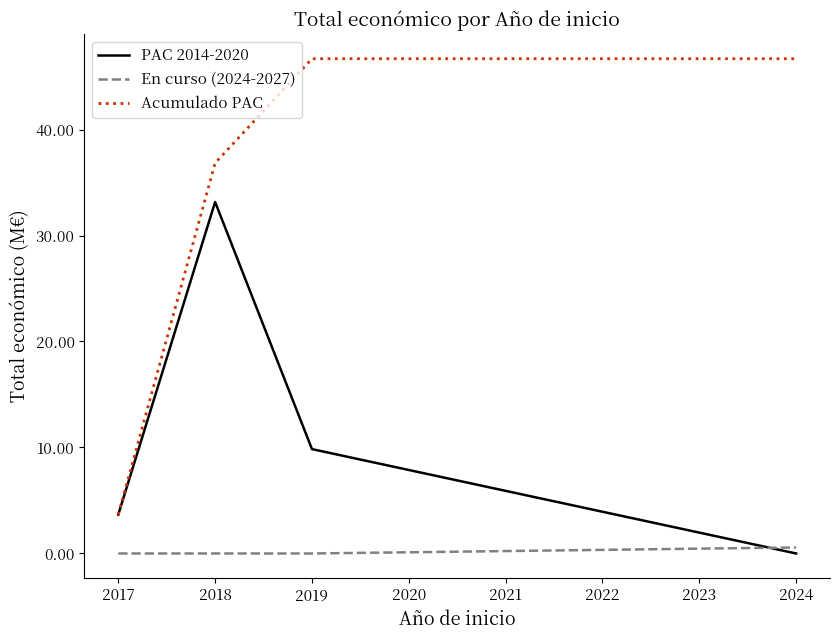

Which series has the largest range (max minus min)?

Acumulado PAC